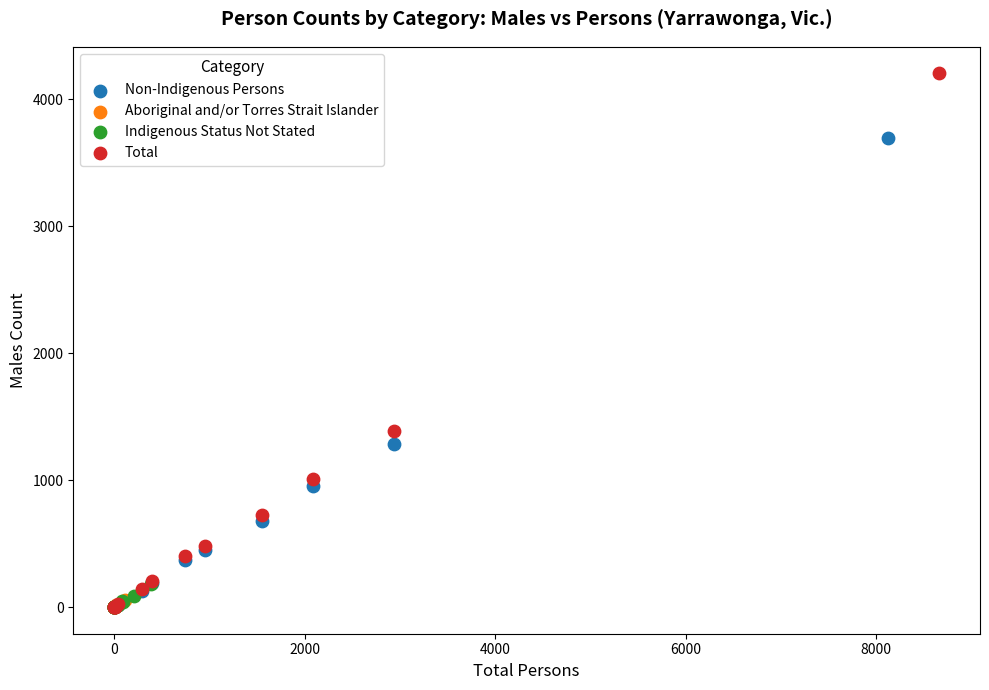

Which series contains the highest Y value?

Total